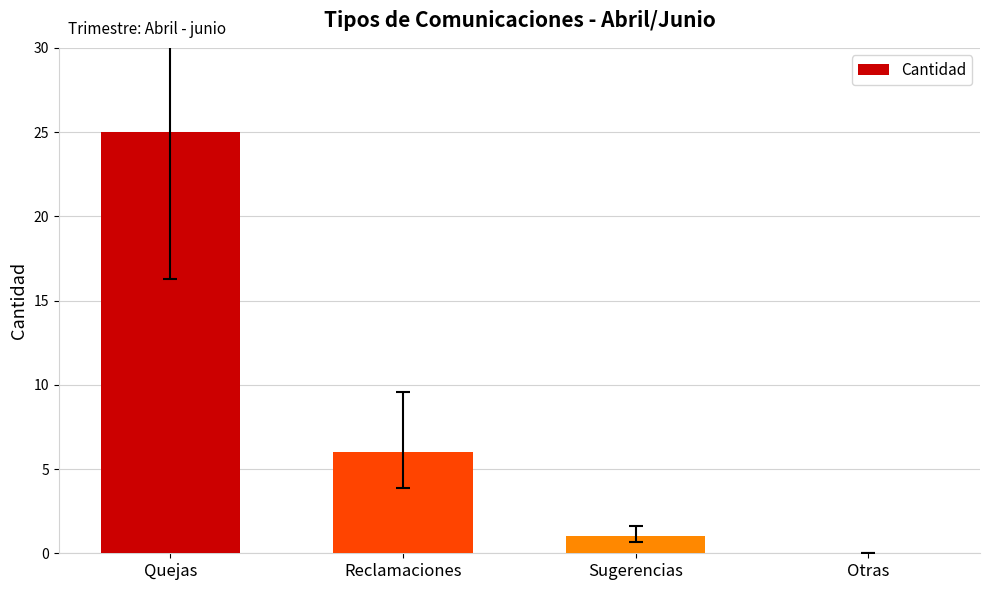

How many positive values are there?

3